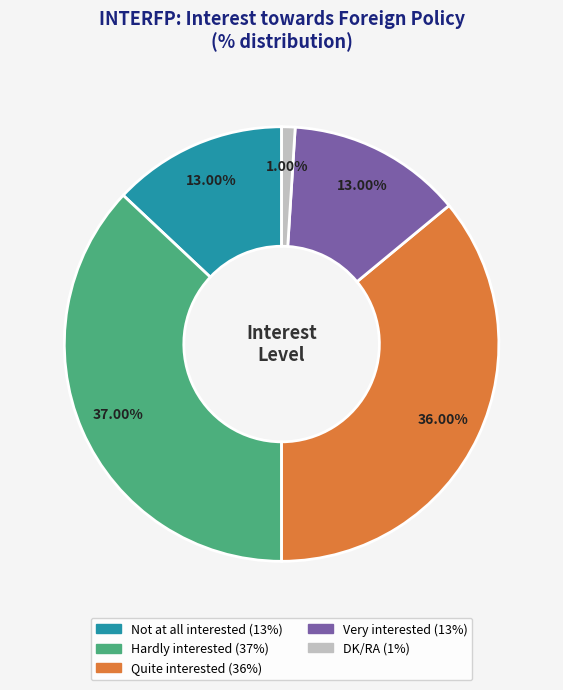

To the nearest percent, what is the difference between the largest and smallest slice percentages?

36%